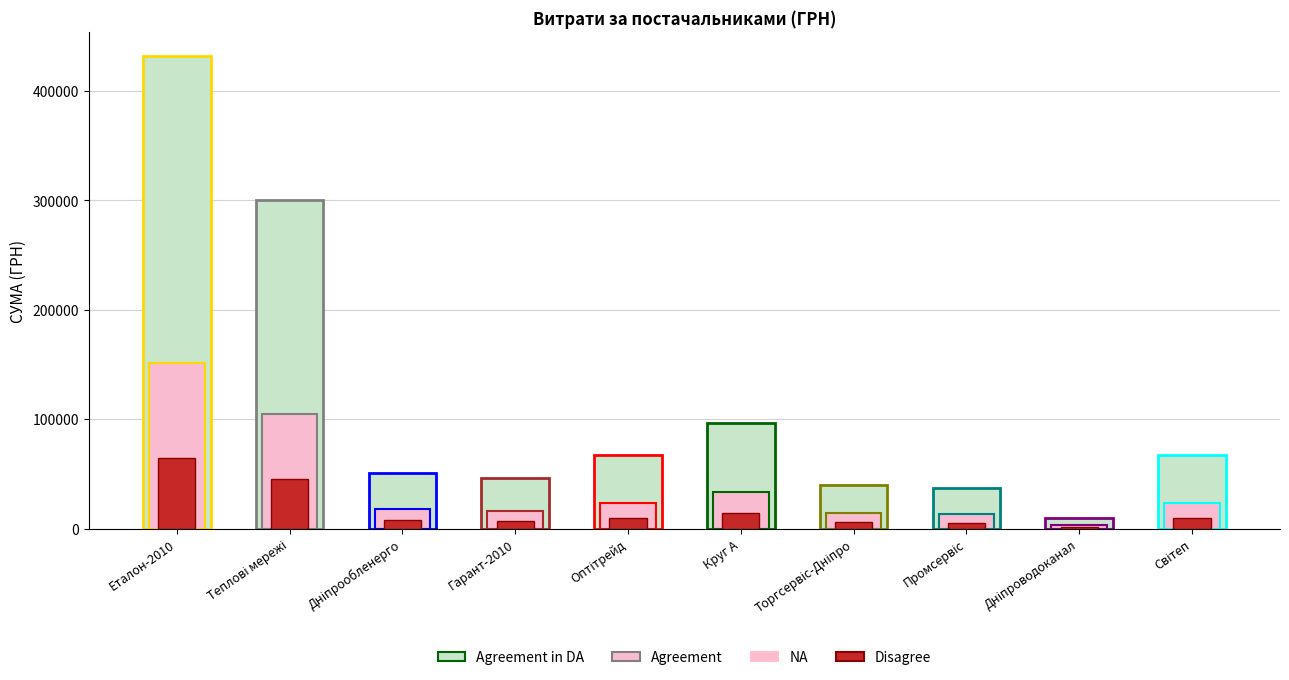

At ТОВ "Круг А", list the series in order from largest to smallest.

Agreement in DA, Agreement, Disagree, NA